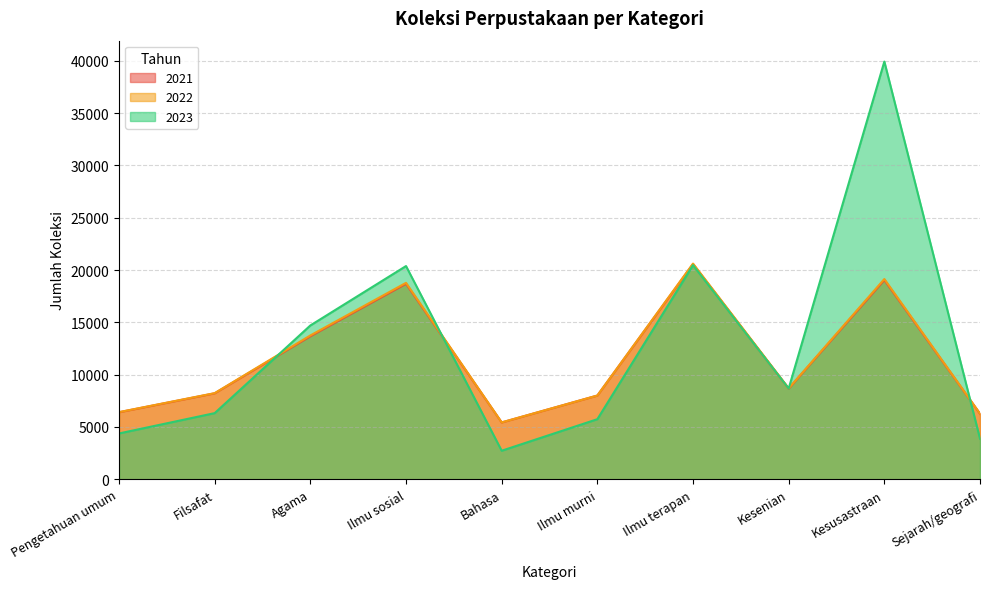

At which label does 2022 reach its peak?

Ilmu terapan